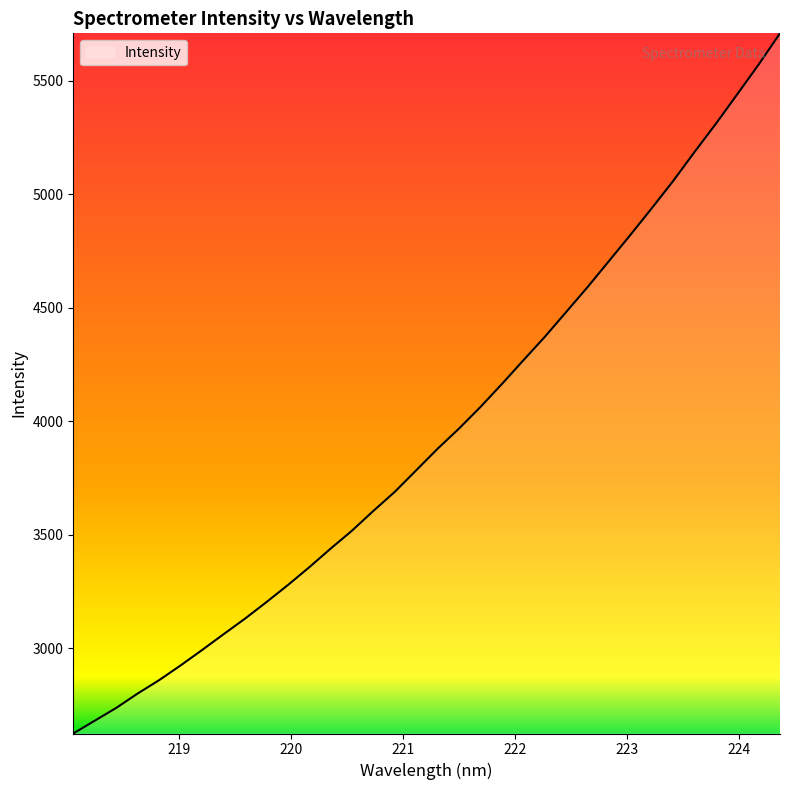

Reading left to right, extract all data points from this chart.

2624.6	2680.9	2737.1	2800.4	2859.3	2924.0	2991.8	3061.3	3129.8	3202.7	3277.7	3356.3	3438.6	3517.9	3605.1	3689.2	3784.0	3879.0	3968.0	4062.9	4163.9	4268.2	4371.3	4480.8	4590.7	4705.4	4820.4	4938.0	5058.1	5185.9	5310.4	5440.6	5571.4	5709.3